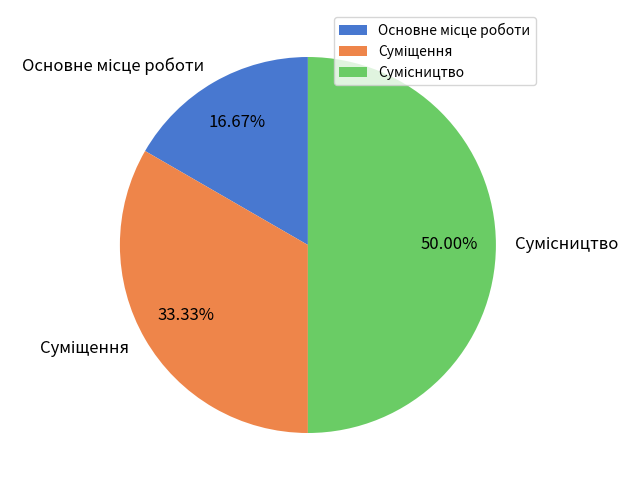

To the nearest percent, what is the difference between the largest and smallest slice percentages?

33%